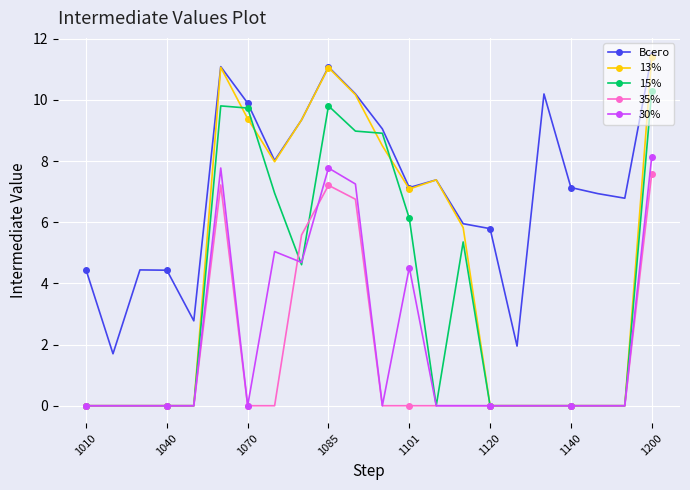

What is the difference between the maximum and minimum values in the 35% series?

7.6